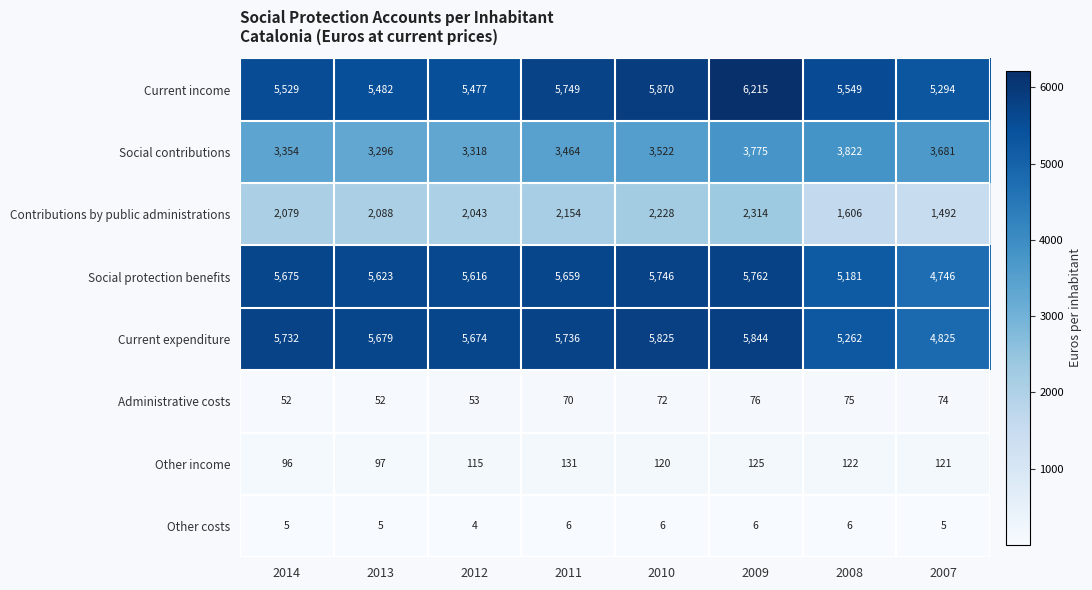

At which category is the sum across all series the highest?

2009